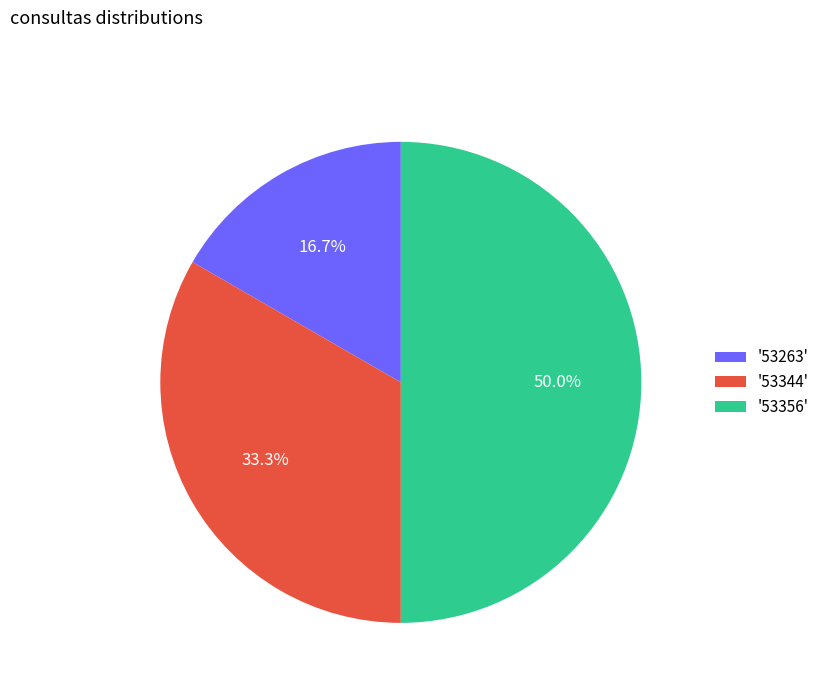

Approximately how many times larger is the value at '53344' compared to '53263'?

2.0